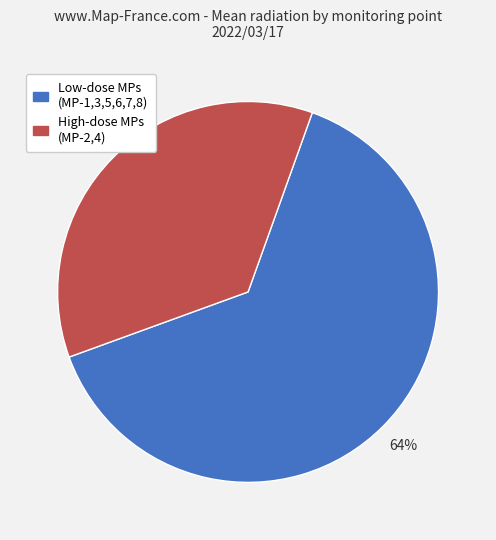

How many segments does this pie chart have?

2